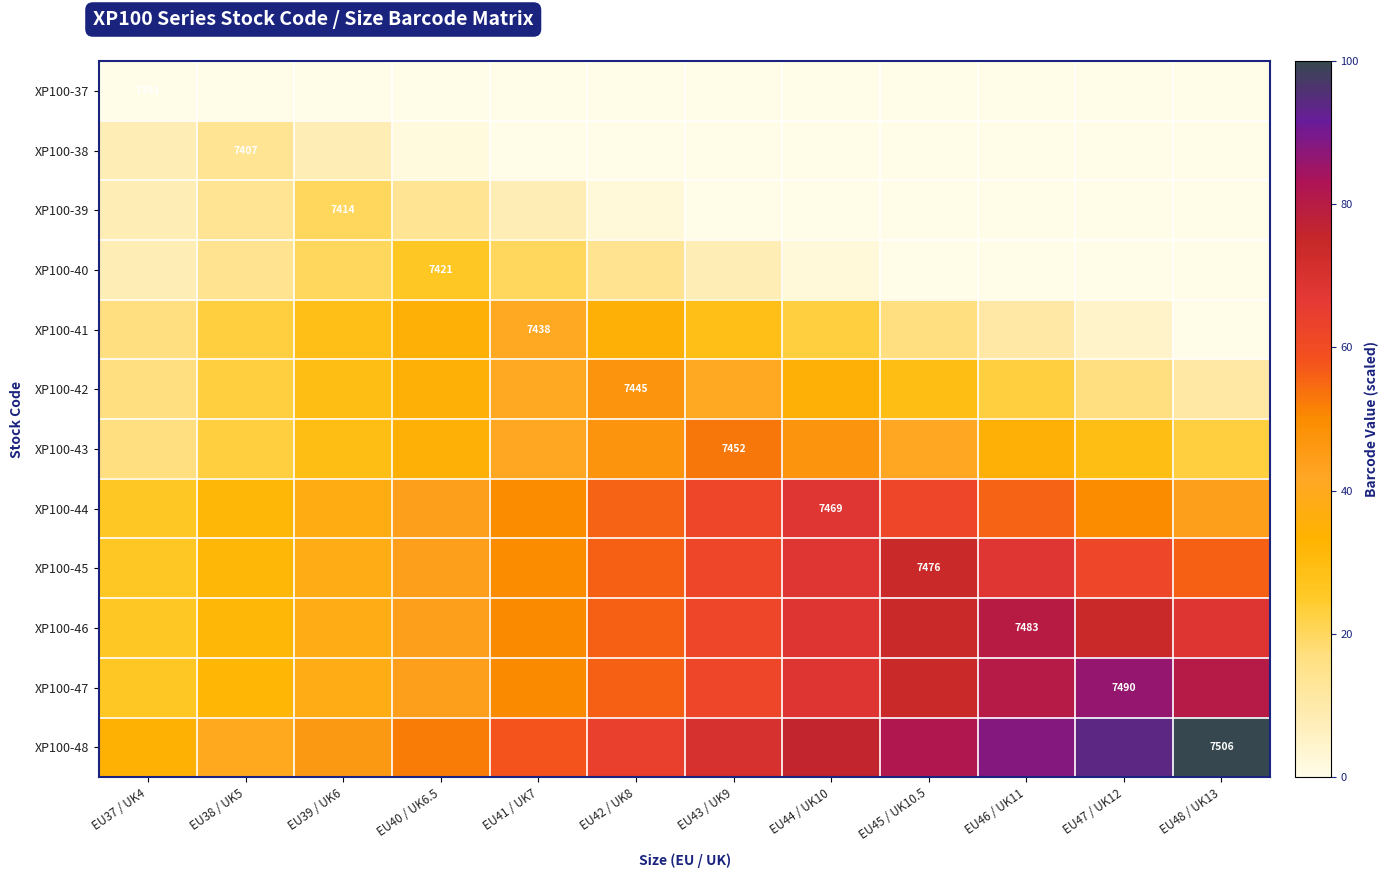

List the series in order of their peak value, highest first.

XP100-48, XP100-47, XP100-46, XP100-45, XP100-44, XP100-43, XP100-42, XP100-41, XP100-40, XP100-39, XP100-38, XP100-37